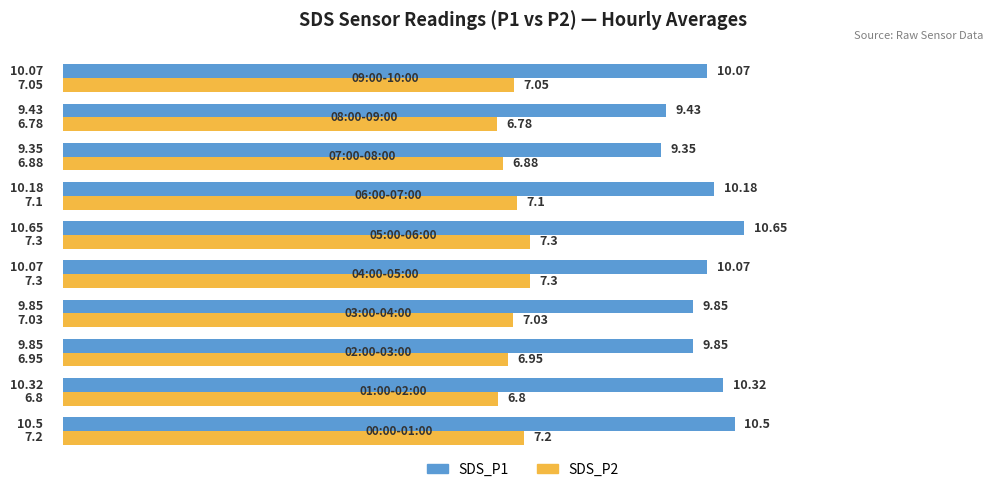

What is the average value of the SDS_P1 series?

10.0